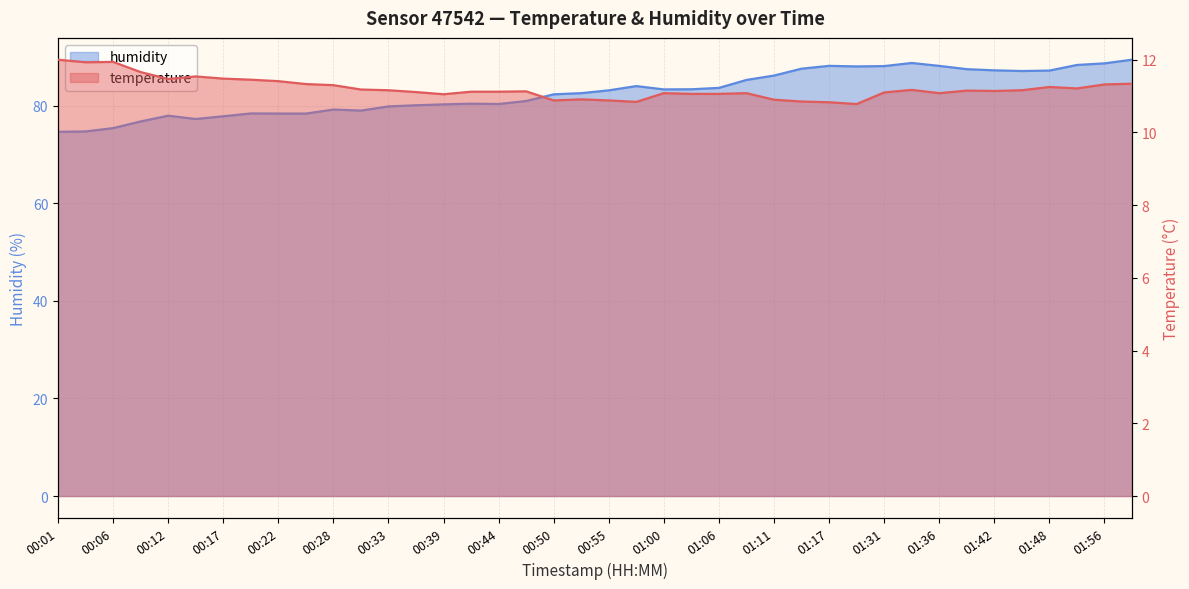

How many series are shown in this chart?

2